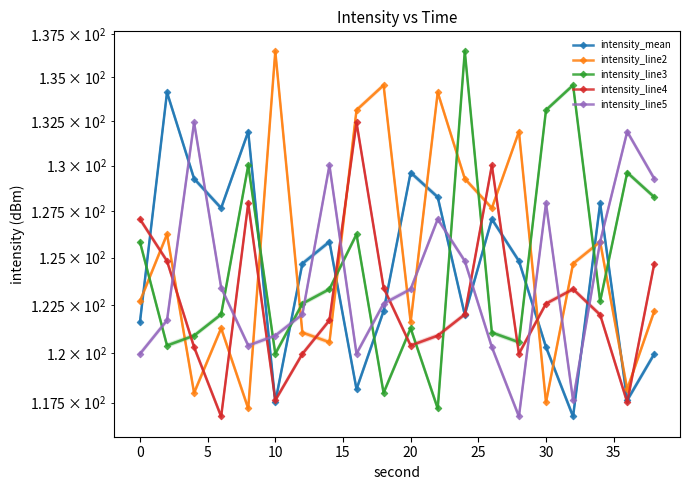

What is the difference between the second highest and minimum values in the intensity_mean series?

15.1